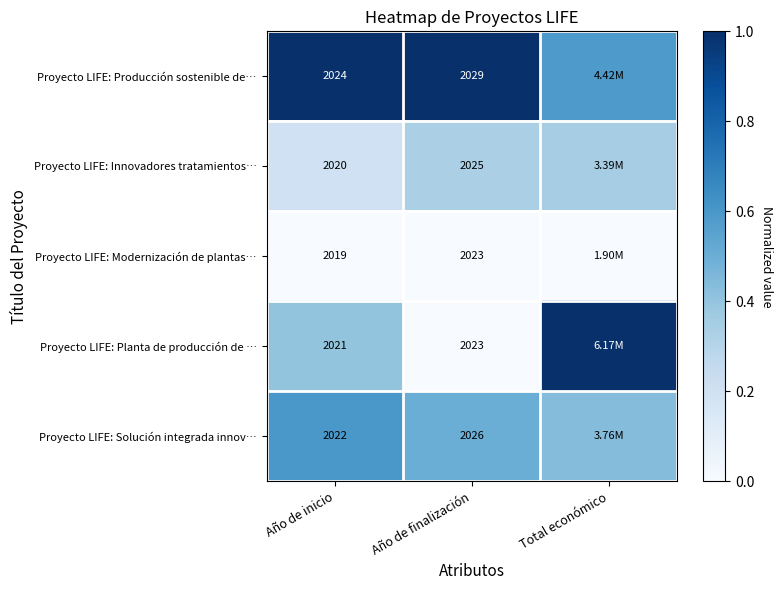

What is the total value across all series at Año de finalización?

10126.0